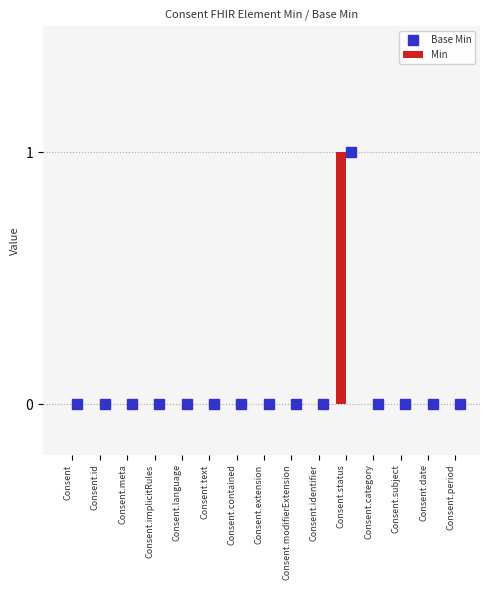

Which category has the highest value in the Min series?

Consent.status